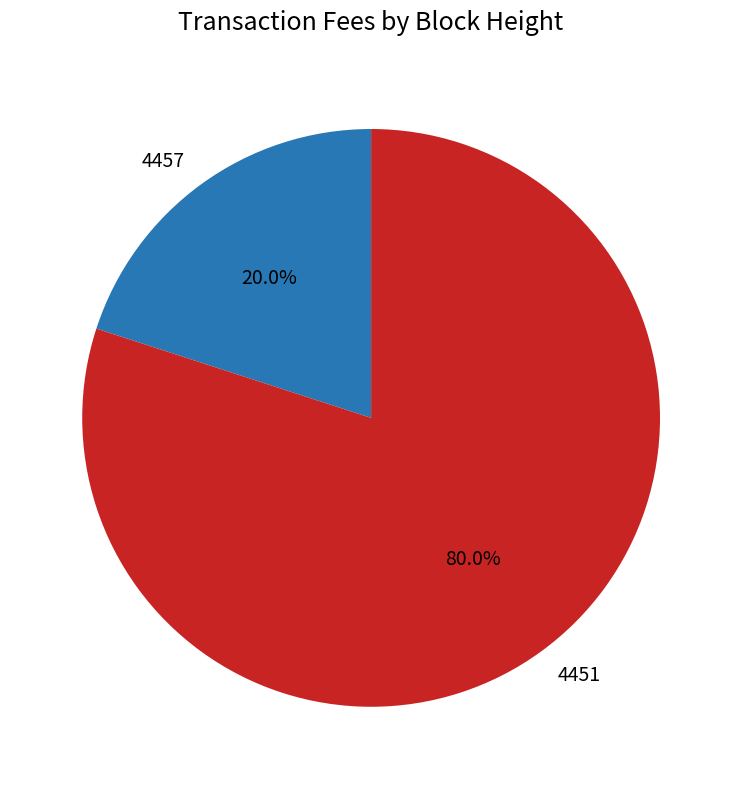

Which category has the biggest portion of the pie?

4451